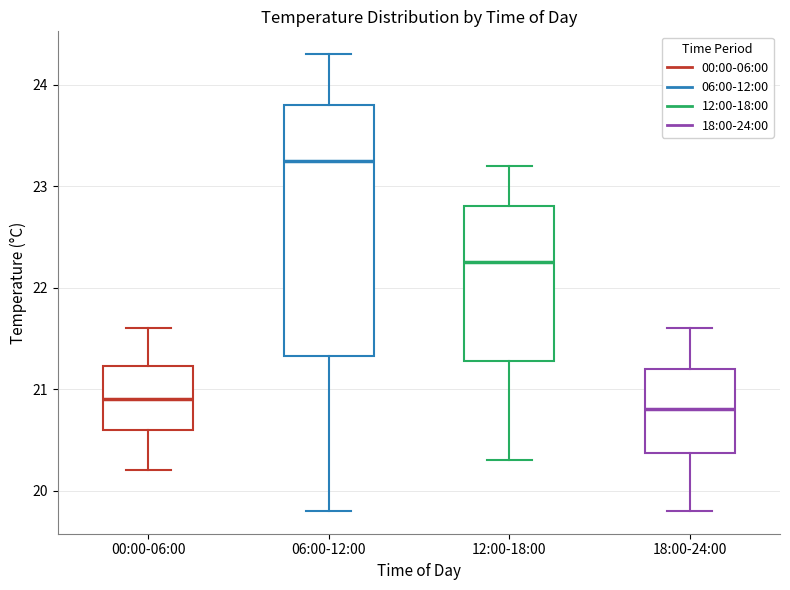

Reading left to right, read every box against the y-axis: the position of its median line, the range the box covers, and the ends of its whiskers. The values are not printed on the chart, so give them approximately, as read against the axis.

00:00-06:00: median 20.9, box 20.6 to 21.2, whiskers 20.2 to 21.6
06:00-12:00: median 23.3, box 21.3 to 23.8, whiskers 19.8 to 24.3
12:00-18:00: median 22.3, box 21.3 to 22.8, whiskers 20.3 to 23.2
18:00-24:00: median 20.8, box 20.4 to 21.2, whiskers 19.8 to 21.6